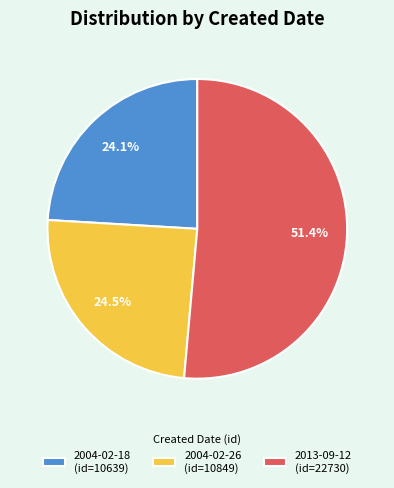

Which category has the biggest portion of the pie?

2013-09-12